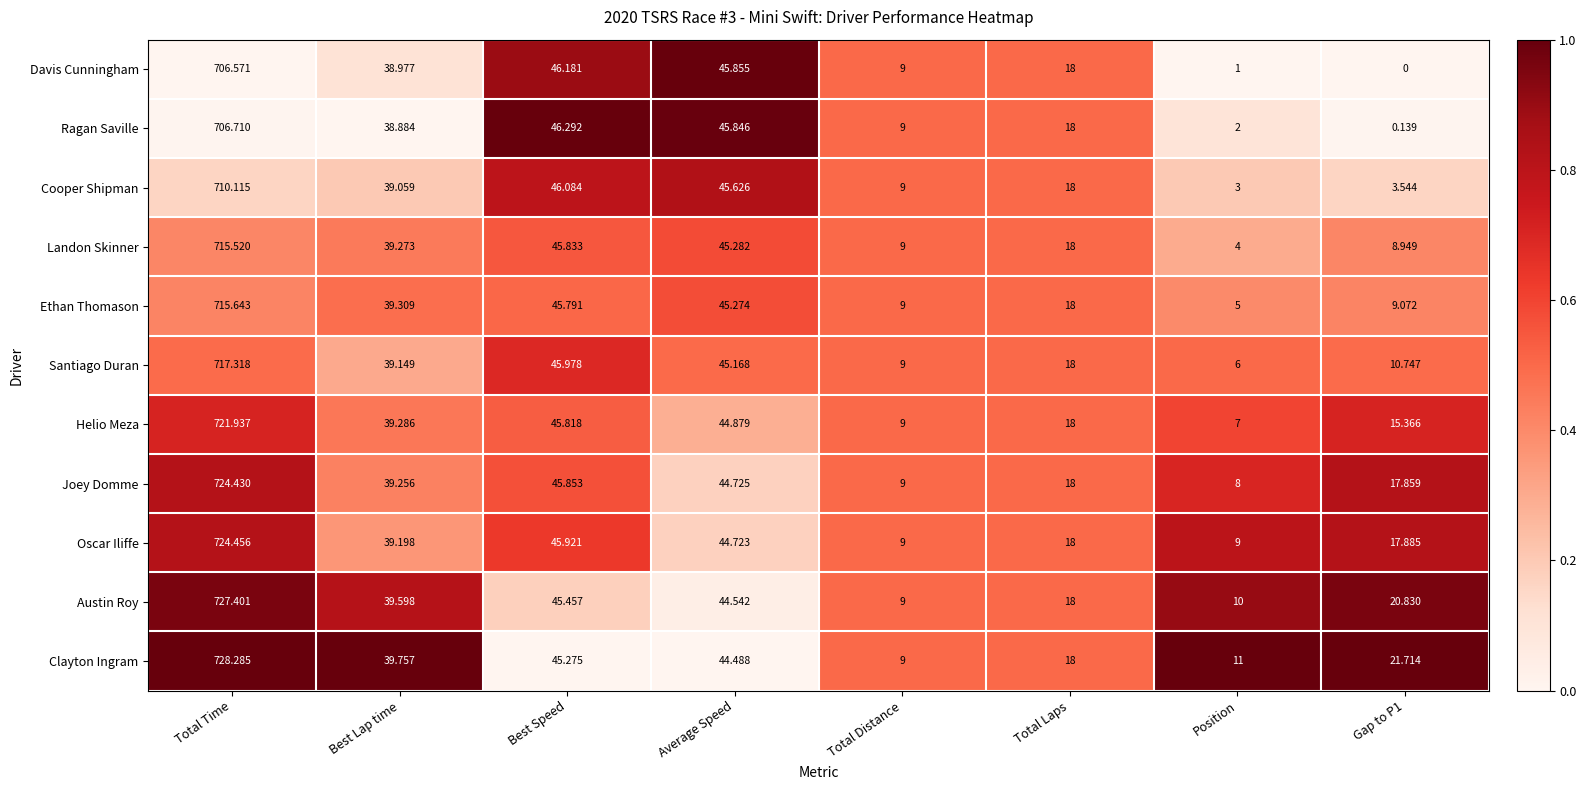

Rank the series by their maximum value, from lowest to highest.

Davis Cunningham, Ragan Saville, Cooper Shipman, Landon Skinner, Ethan Thomason, Santiago Duran, Helio Meza, Joey Domme, Oscar Iliffe, Austin Roy, Clayton Ingram